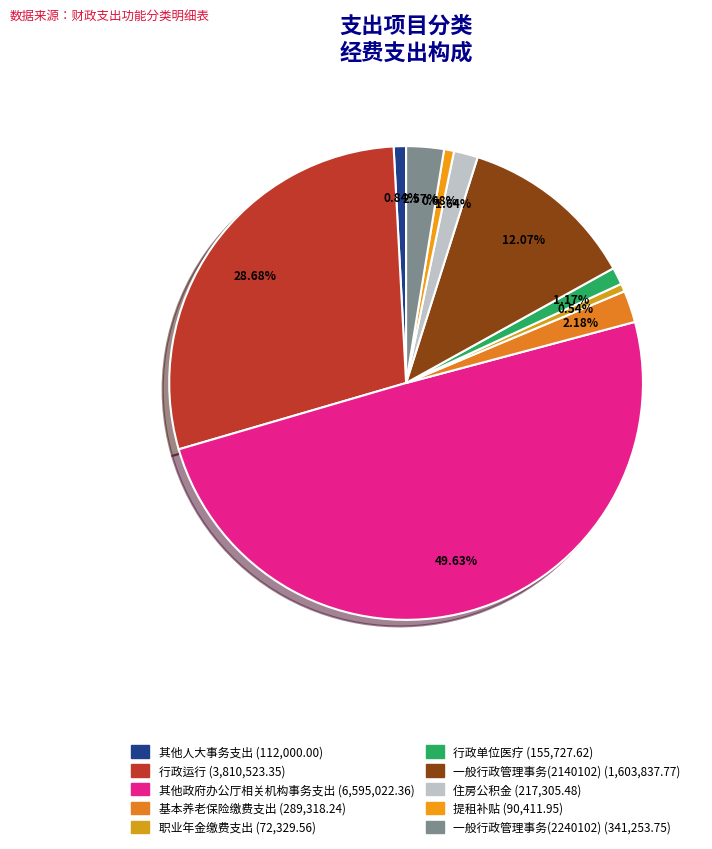

Which slice is the smallest?

机关事业单位职业年金缴费支出